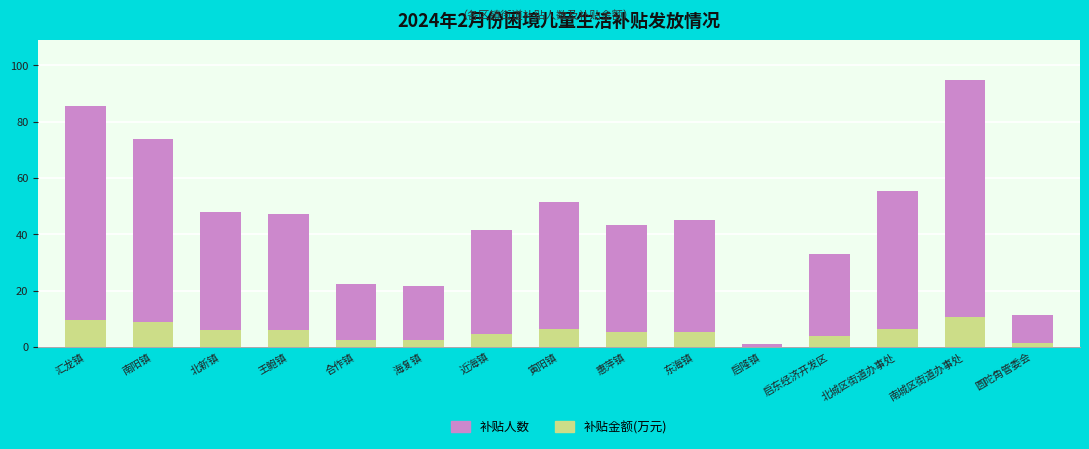

Count the number of data series in this chart.

2